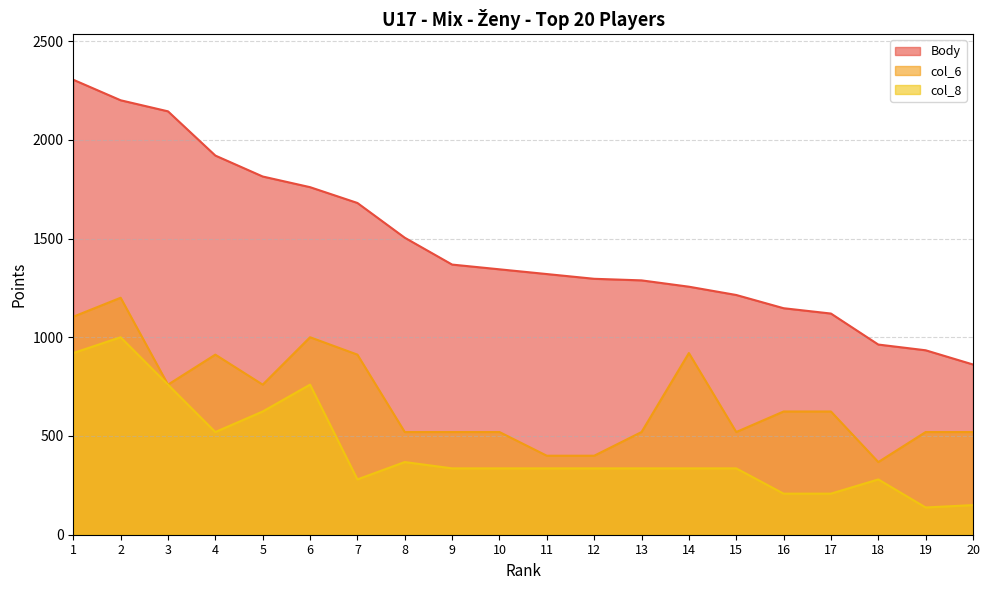

True or false: col_6 and Body cross at least once.

False